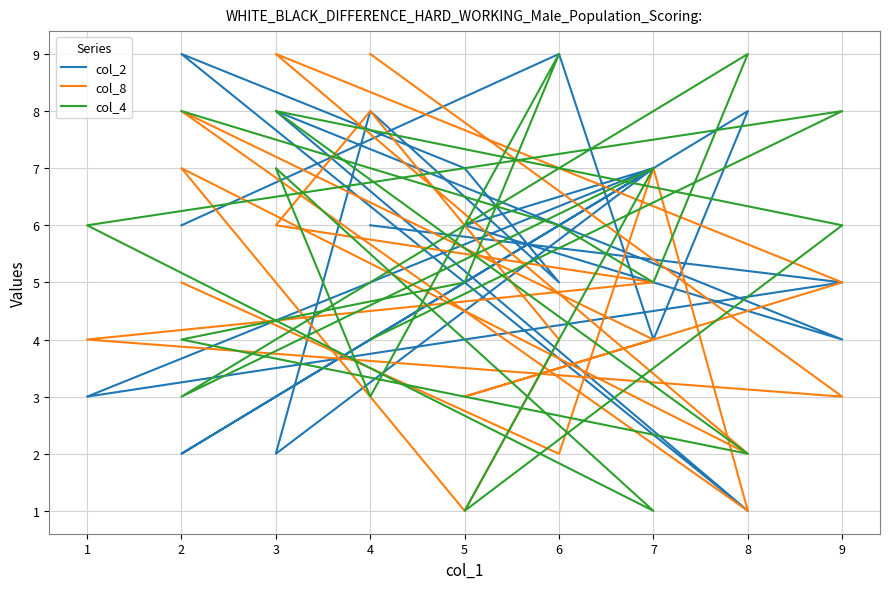

List the labels in order of col_4 value, largest first.

8, 6, 2, 3, 9, 7, 3, 6, 9, 1, 7, 5, 2, 4, 2, 4, 8, 5, 7